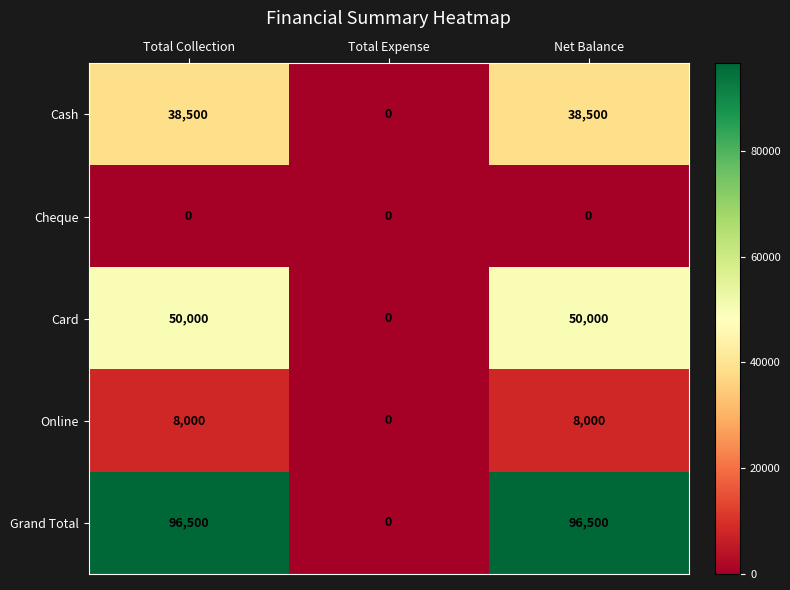

The value of Online at Net Balance is 8000. True or false?

True